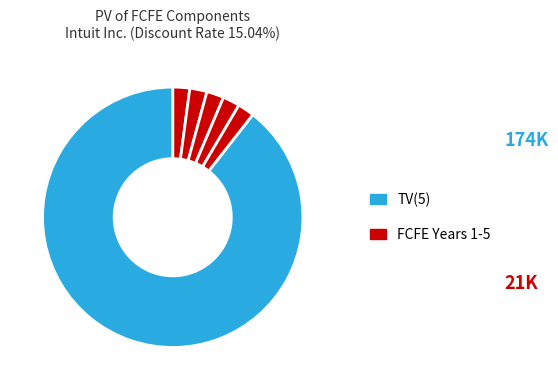

How many segments does this pie chart have?

6